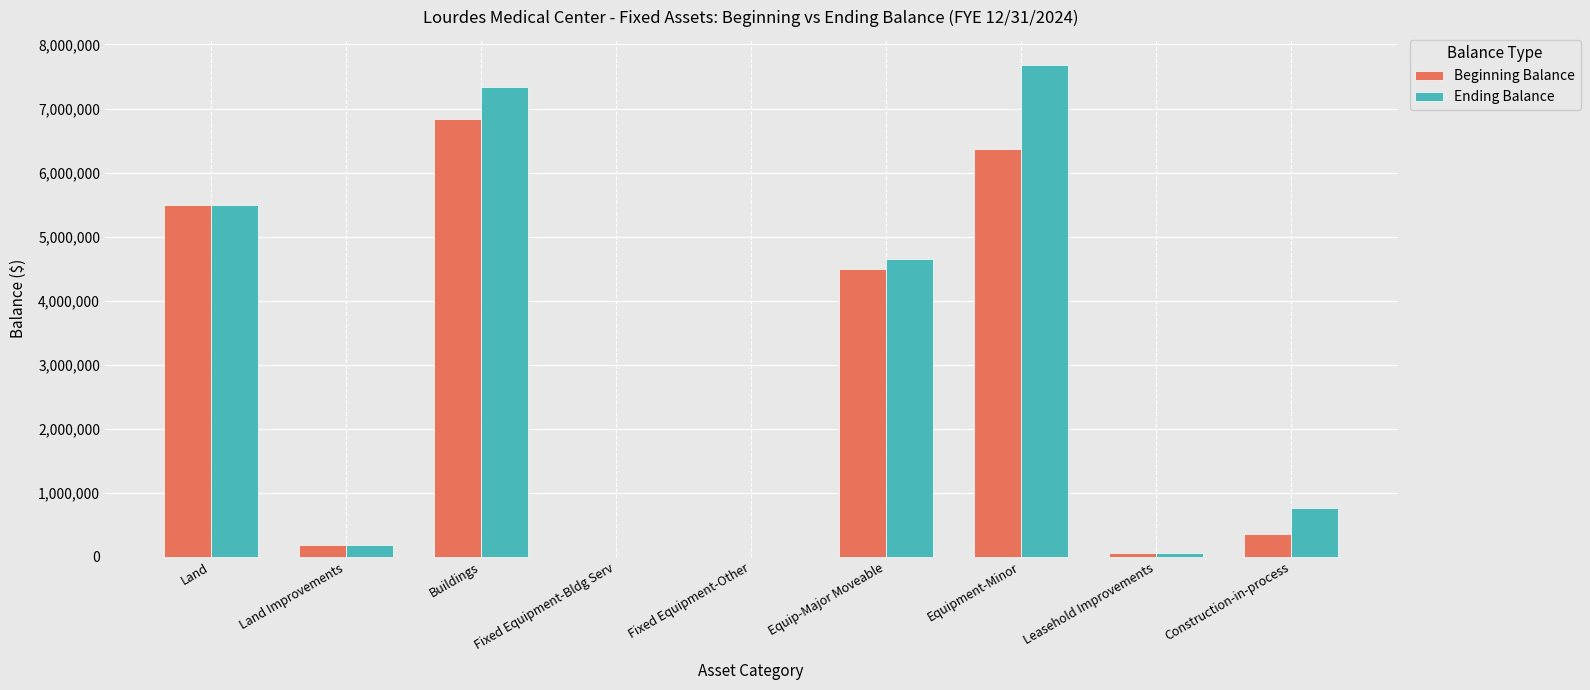

Is the value of Beginning Balance at Fixed Equipment-Bldg Serv greater than the value of Ending Balance at Equipment-Minor?

No